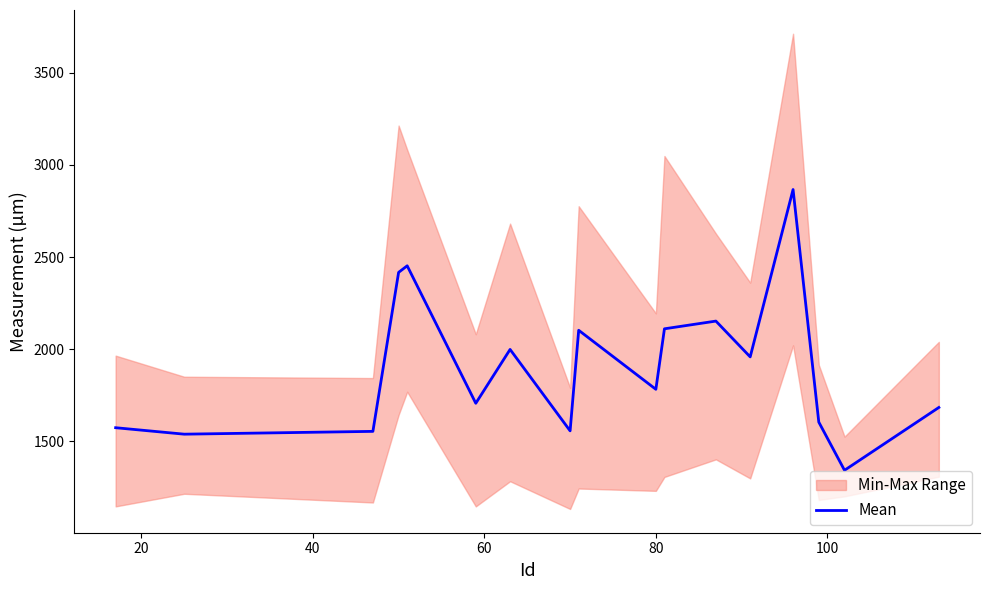

What is the lowest value of the Mean series?

1343.3